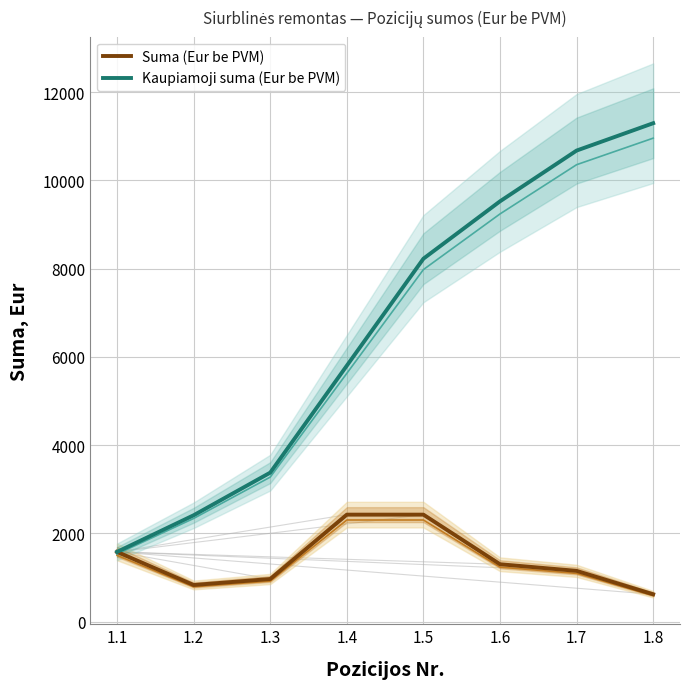

What is the lowest value of the Suma (Eur be PVM) series?

620